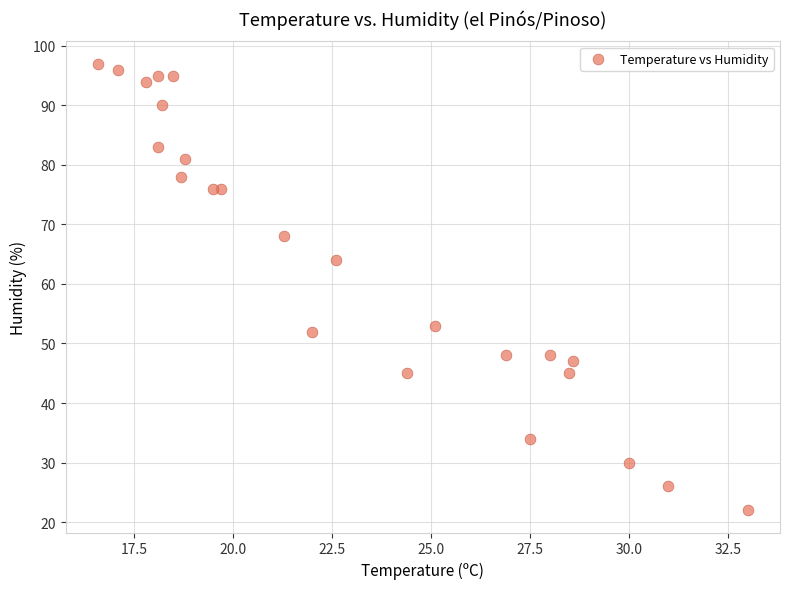

What is the range of Y values (max minus min)?

75